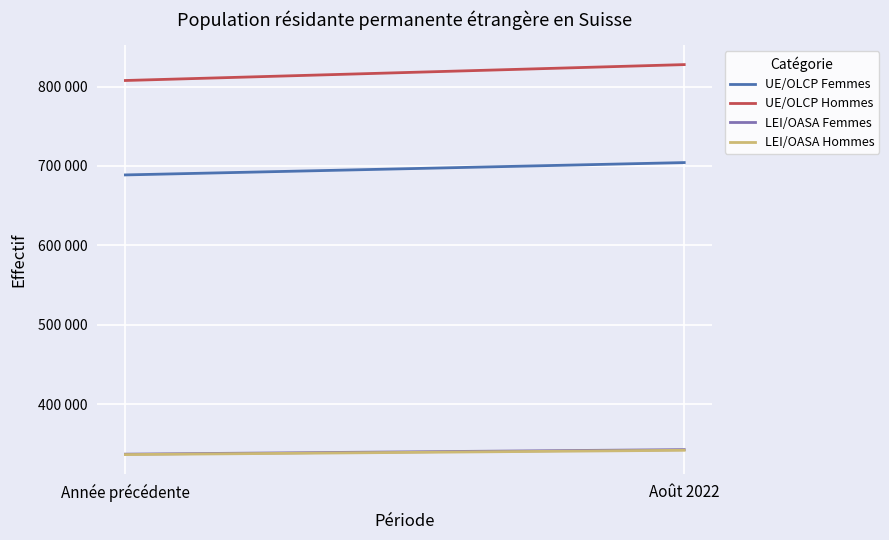

What is the sum of the UE/OLCP Hommes values at Année précédente and Août 2022?

1635141